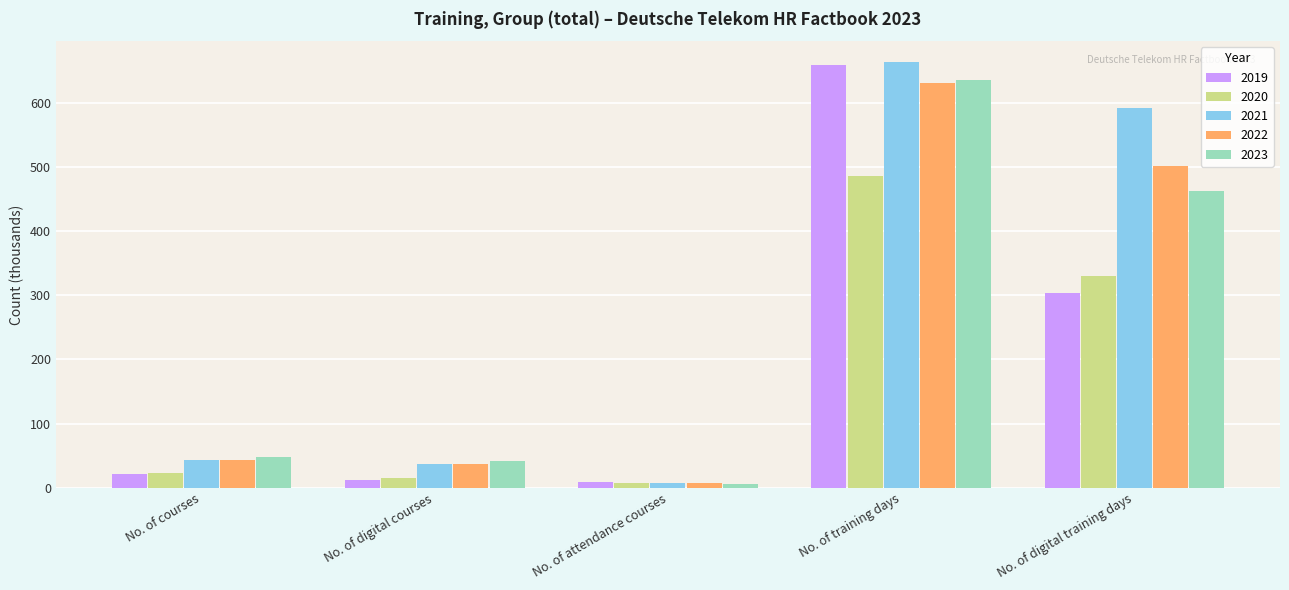

True or false: 2023 has a value of 5.7 at No. of attendance courses.

True